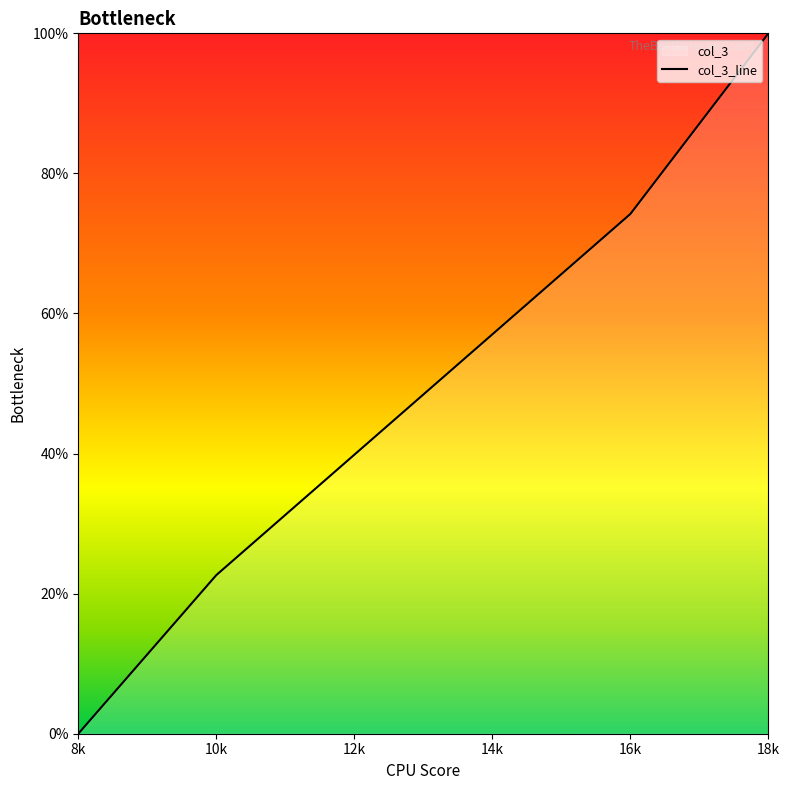

Does the chart have visible grid lines?

No